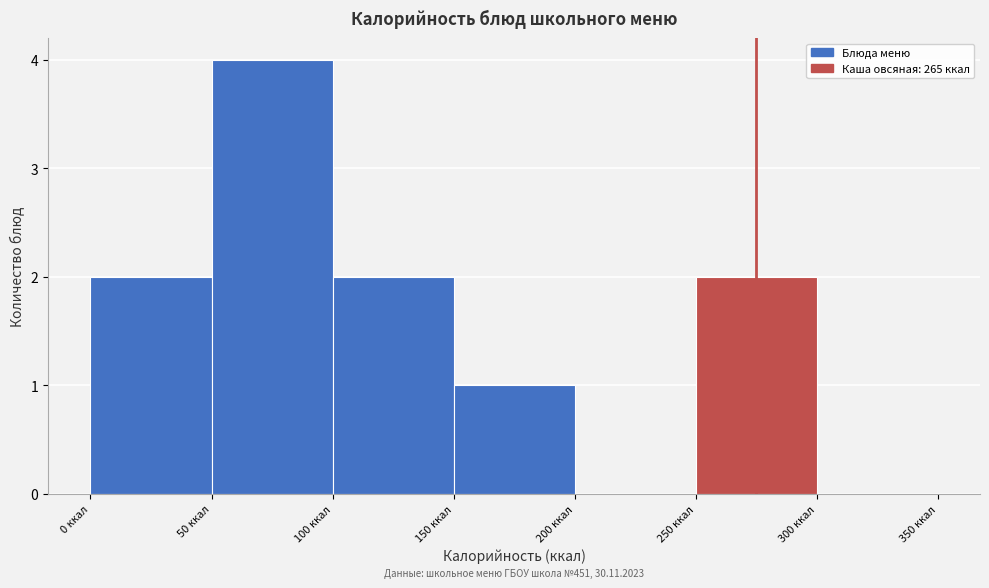

Which range on the x-axis has the tallest bar?

50 to 100